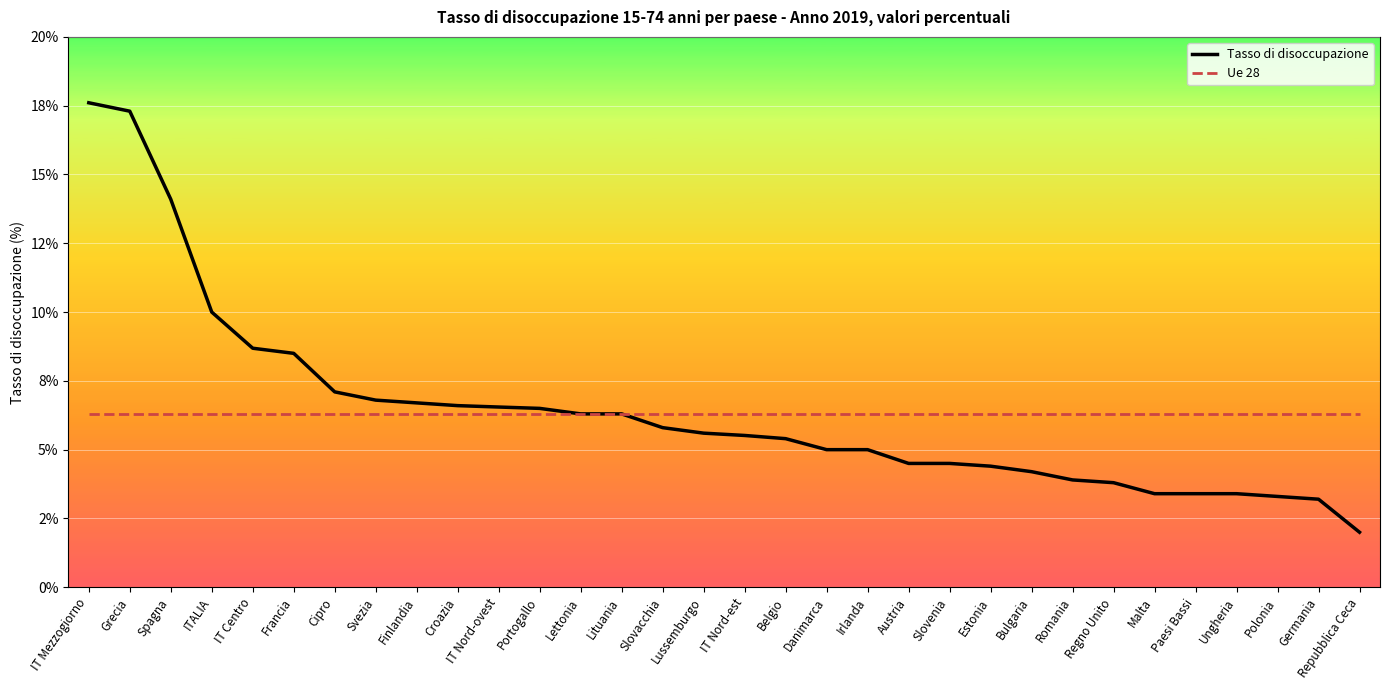

What are all the series names shown in the legend?

Tasso di disoccupazione, Ue 28